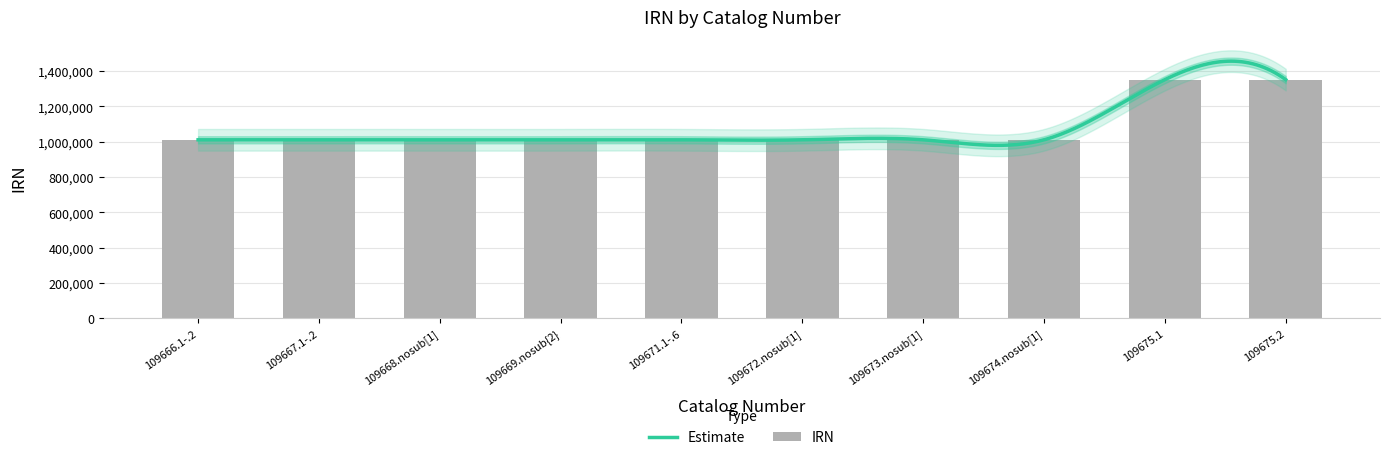

What is the difference between the values at 109674.nosub[1] and 109672.nosub[1]?

2